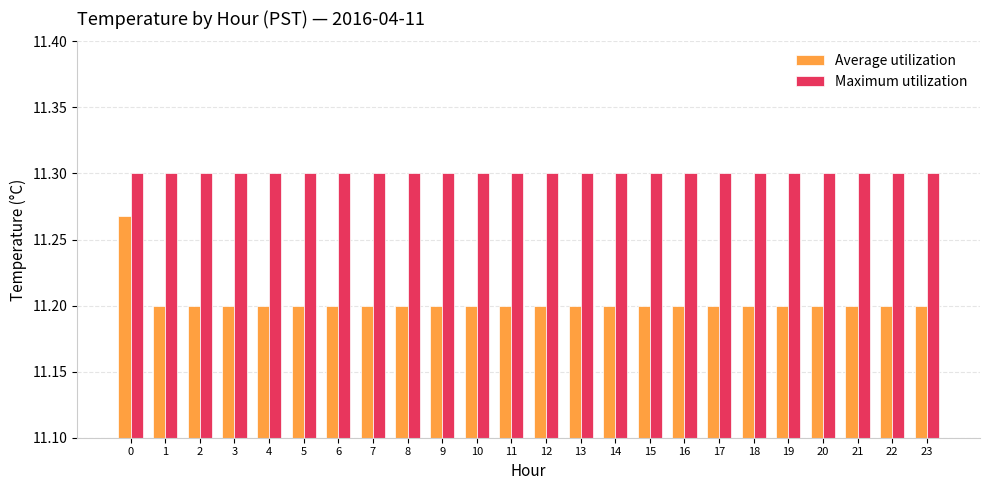

List the series in order of their peak value, lowest first.

Average utilization, Maximum utilization